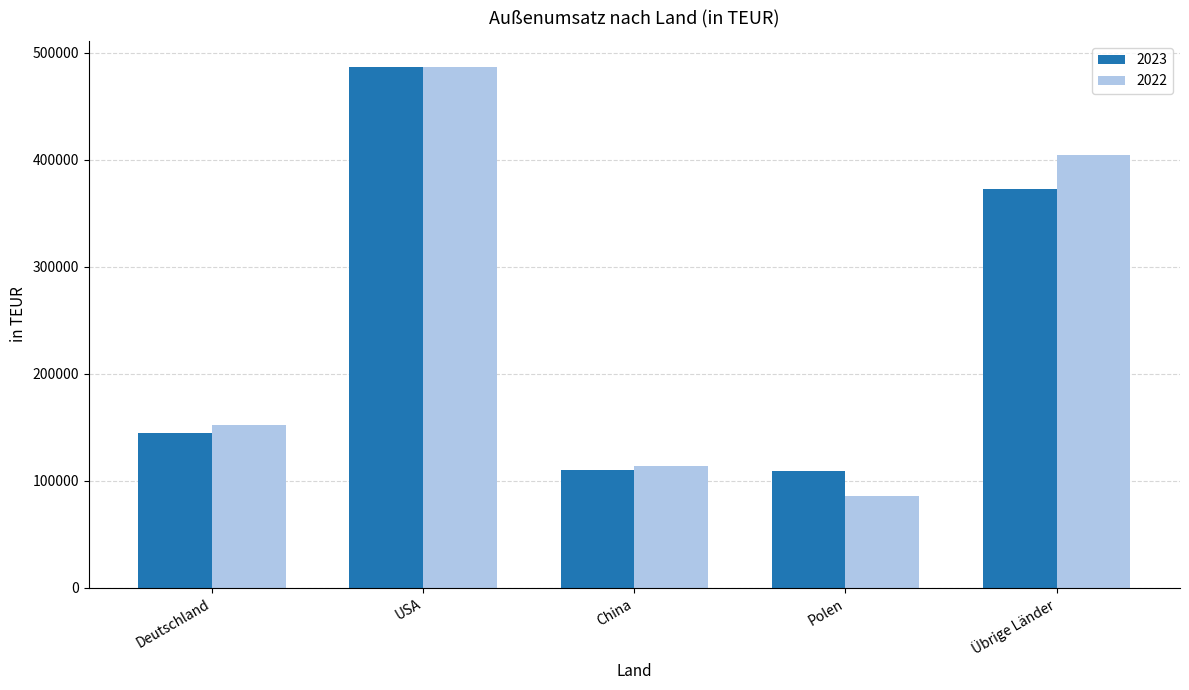

Where is 2023 nearest to the value 297991?

Übrige Länder